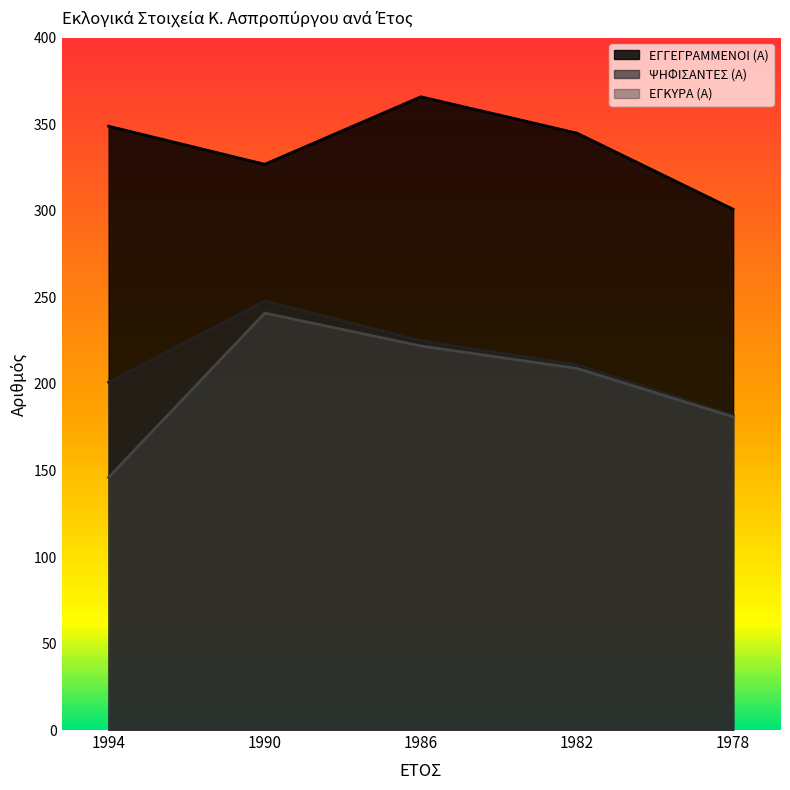

Rank the series by their maximum value, from lowest to highest.

ΕΓΚΥΡΑ (Α), ΨΗΦΙΣΑΝΤΕΣ (Α), ΕΓΓΕΓΡΑΜΜΕΝΟΙ (Α)